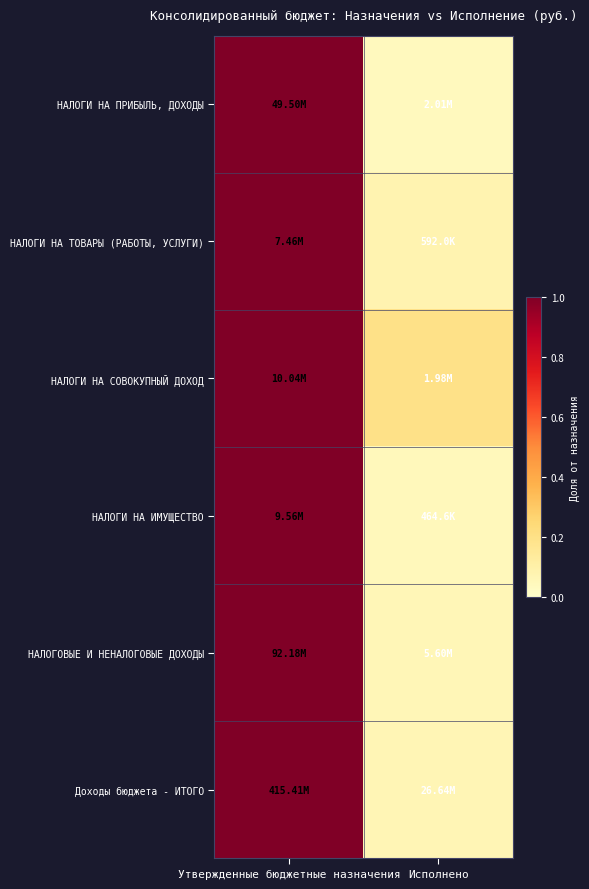

At how many categories does at least one series exceed 0?

2